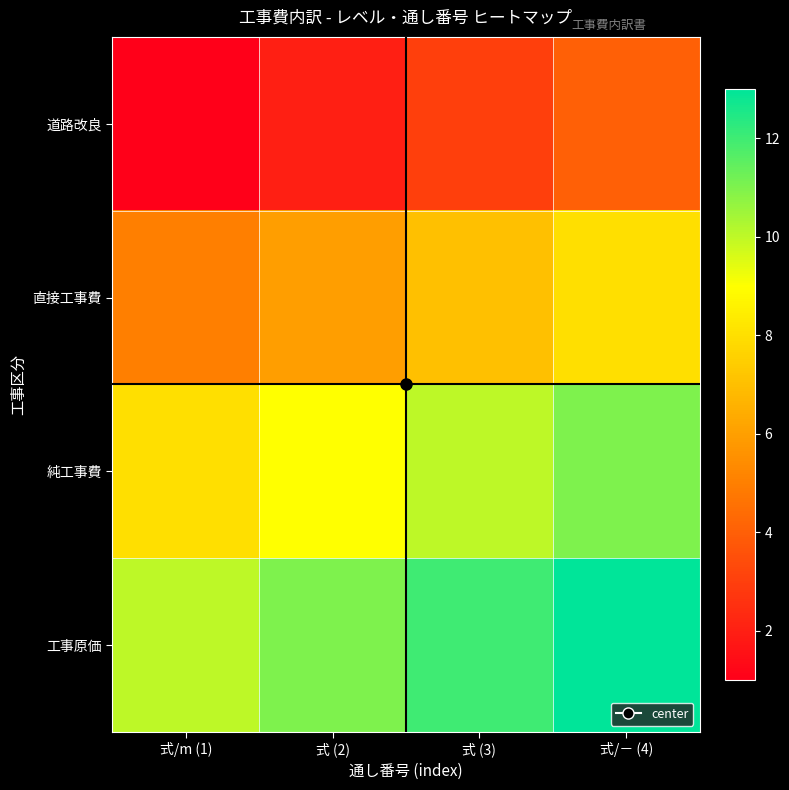

What is the total value across all series at 式 (3)?

32